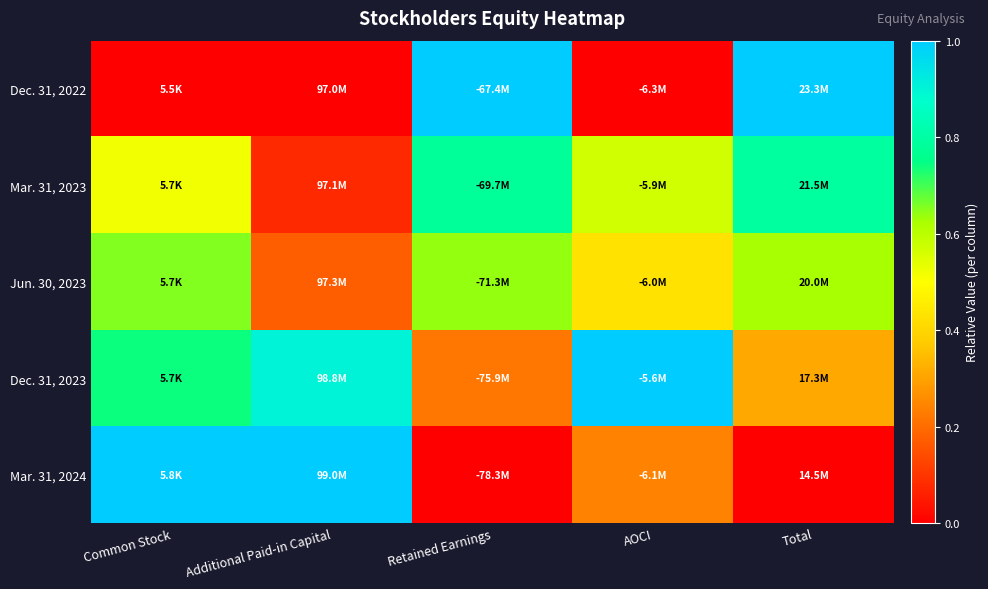

Reading right to left, what are all the values shown in this chart?

Dec. 31, 2022: Total=1.0	AOCI=0.0	Retained Earnings=1.0	Additional Paid-in Capital=0.0	Common Stock=0.0
Mar. 31, 2023: Total=0.8	AOCI=0.6	Retained Earnings=0.8	Additional Paid-in Capital=0.1	Common Stock=0.5
Jun. 30, 2023: Total=0.6	AOCI=0.4	Retained Earnings=0.6	Additional Paid-in Capital=0.2	Common Stock=0.7
Dec. 31, 2023: Total=0.3	AOCI=1.0	Retained Earnings=0.2	Additional Paid-in Capital=0.9	Common Stock=0.7
Mar. 31, 2024: Total=0.0	AOCI=0.2	Retained Earnings=0.0	Additional Paid-in Capital=1.0	Common Stock=1.0